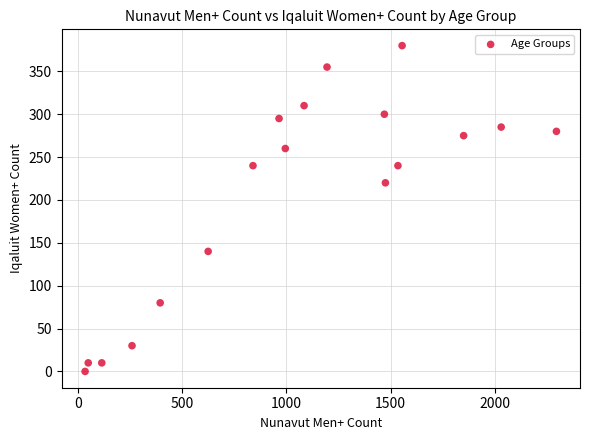

What Y value in the scatter plot is closest to 190?

220